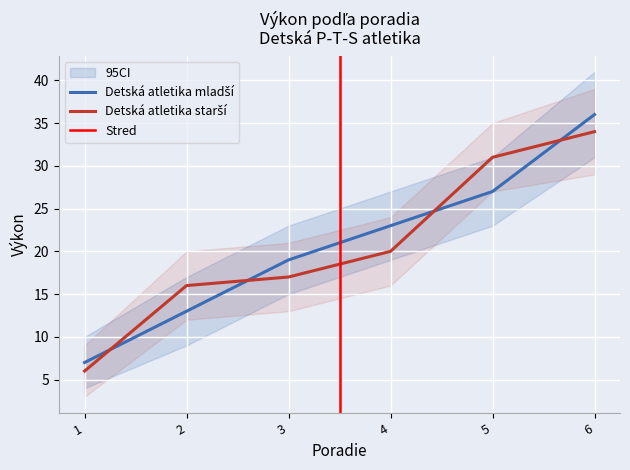

Which series changed the most between 5 and 6?

Detská atletika mladší